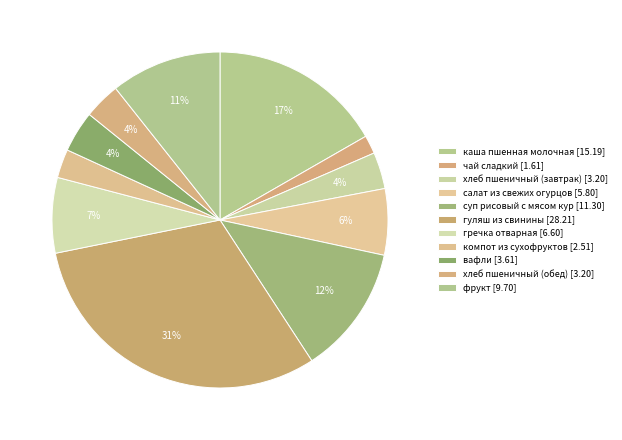

Count the number of slices in the pie.

11